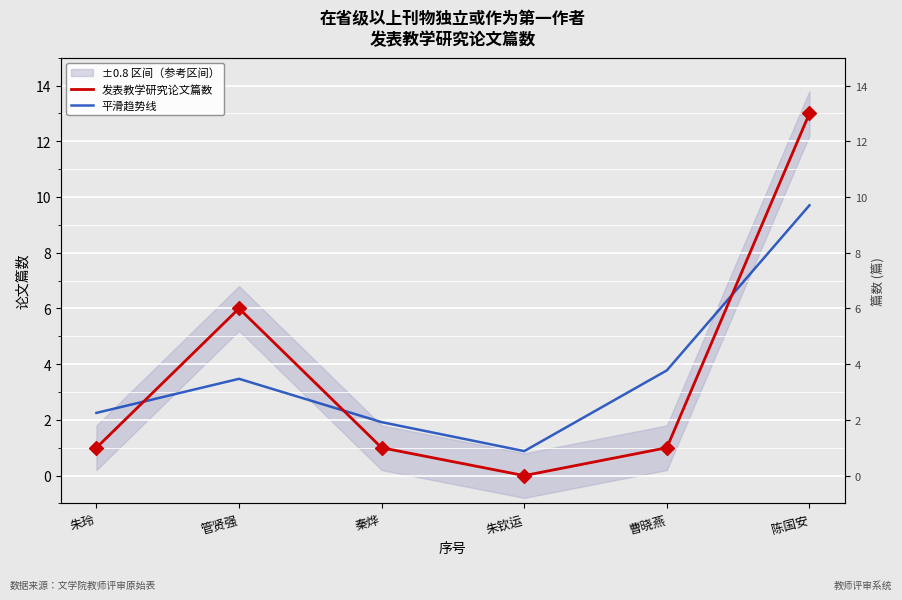

Which series reaches the maximum Y coordinate?

发表教学研究论文篇数